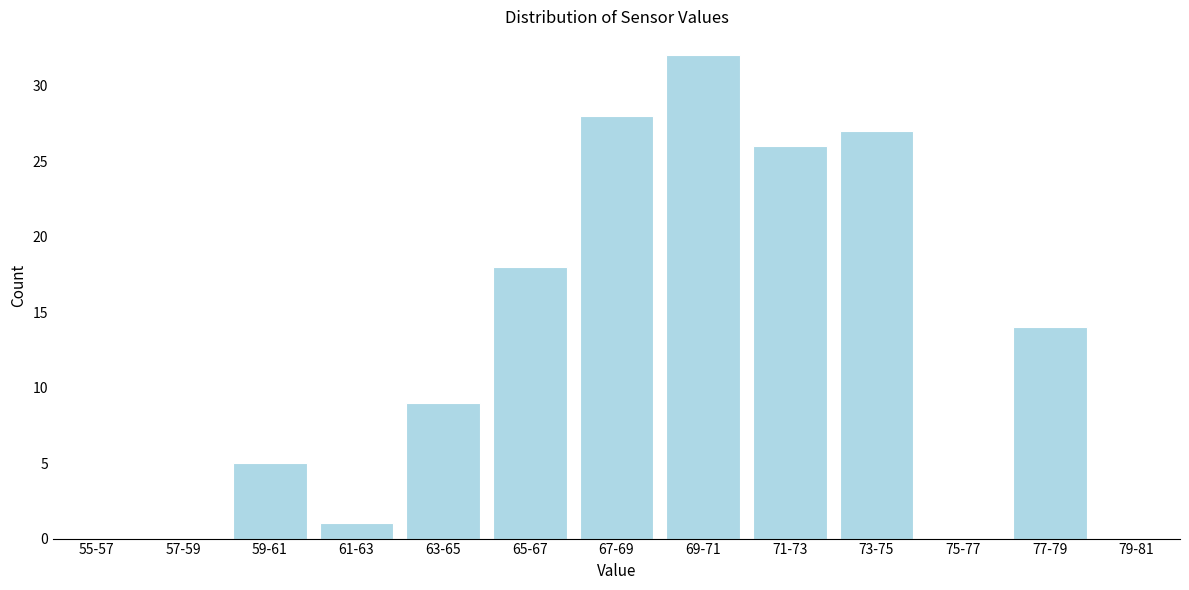

What is the sum of all values?

160